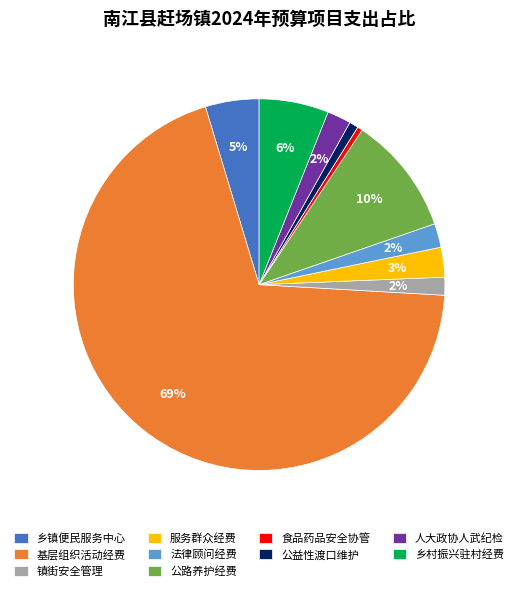

Which slice is the largest?

基层组织活动经费